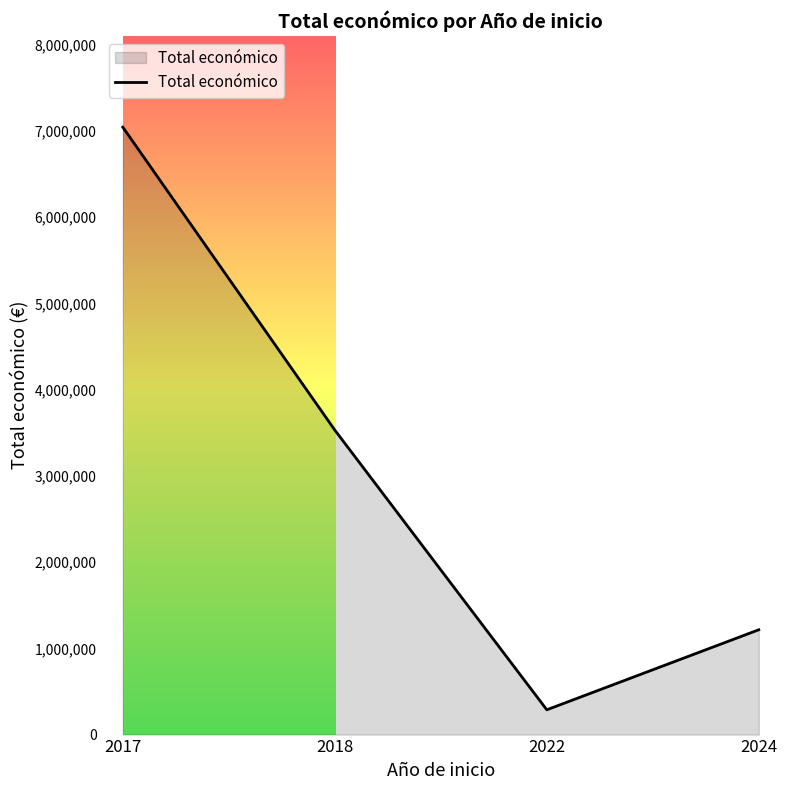

True or false: there are more than 1 points higher than both neighbors.

False